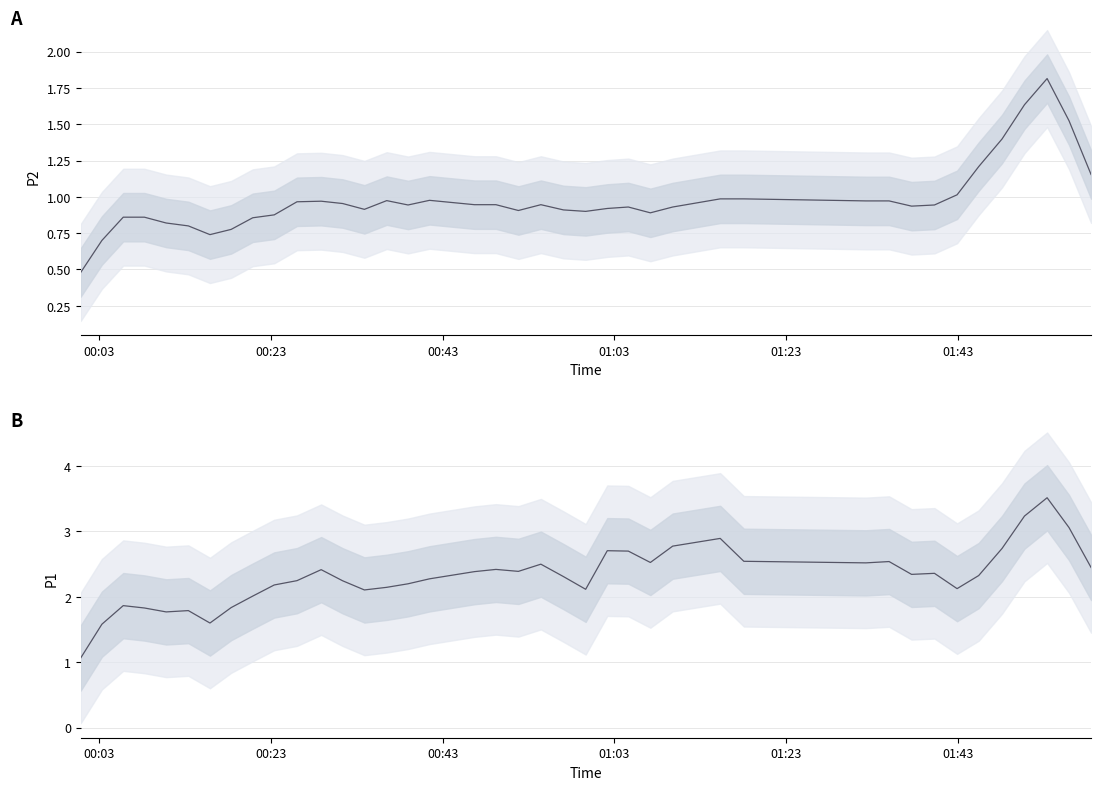

True or false: P2 mean and P1 mean intersect in this chart.

False